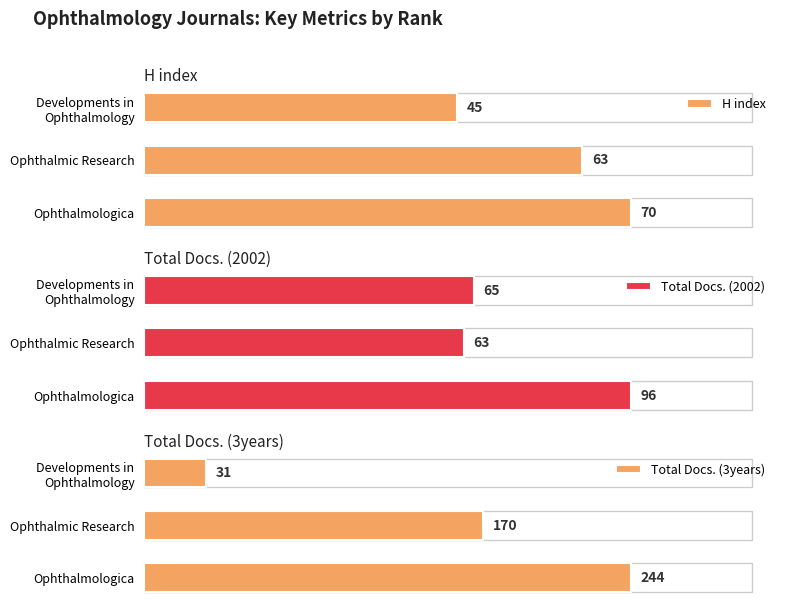

At how many categories does at least one series exceed 185?

1